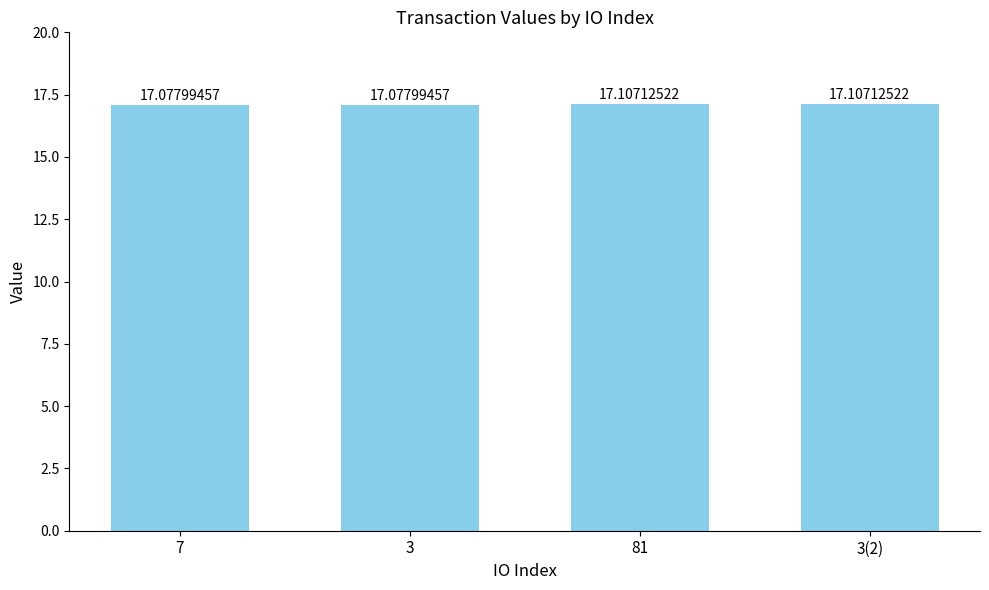

Reading left to right, extract all data points from this chart.

17.1	17.1	17.1	17.1